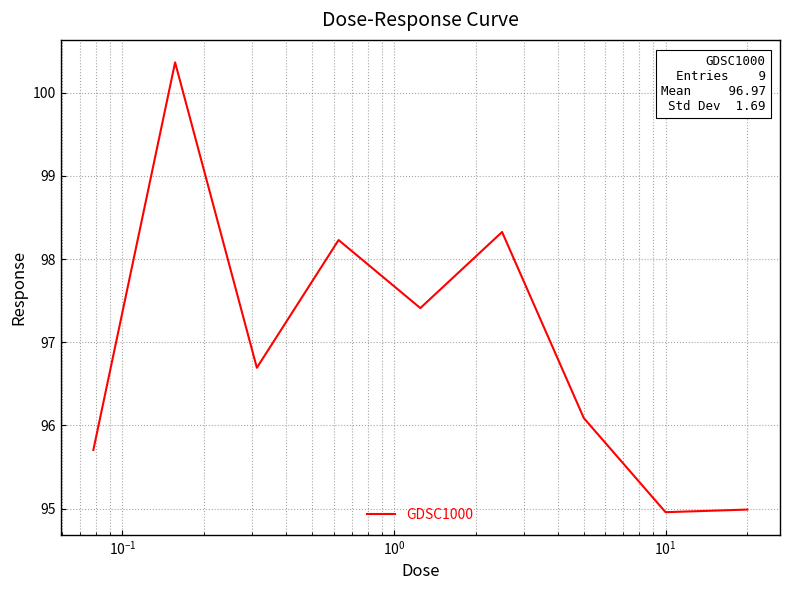

True or false: the data has more than 2 interior local peaks.

True